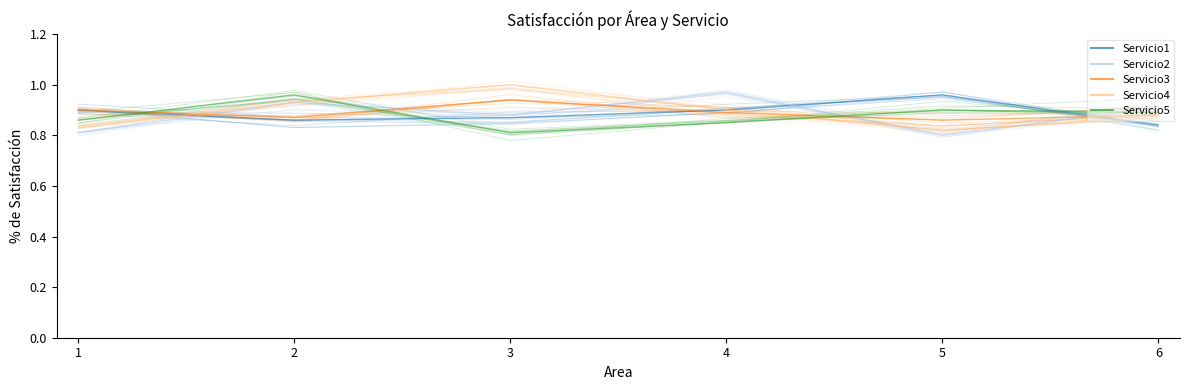

What is the value of the Servicio3 point at the 5th from the left?

0.8